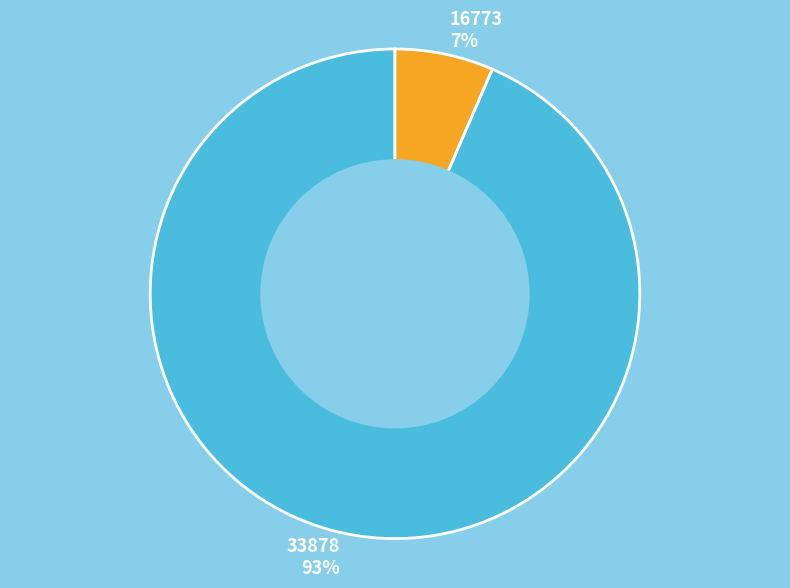

Which has a higher value, 16773 or 33878?

33878